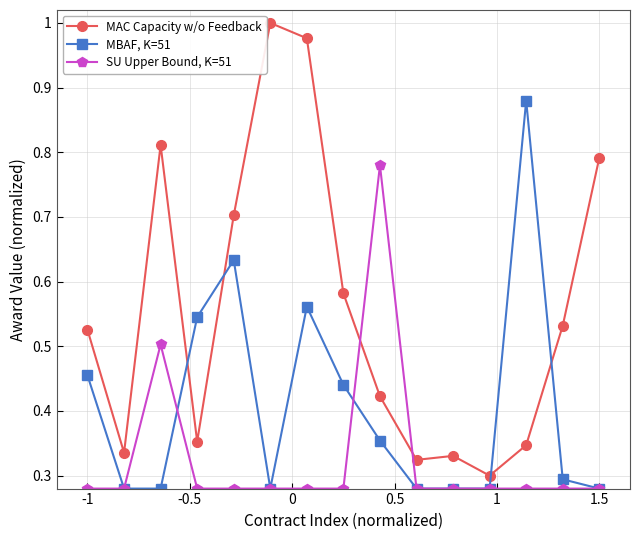

At how many categories does at least one series exceed 0?

15